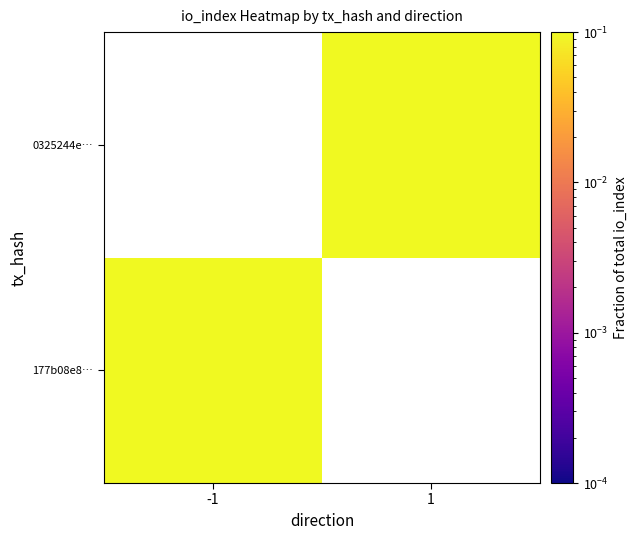

At which label does 0325244e… reach its minimum?

-1